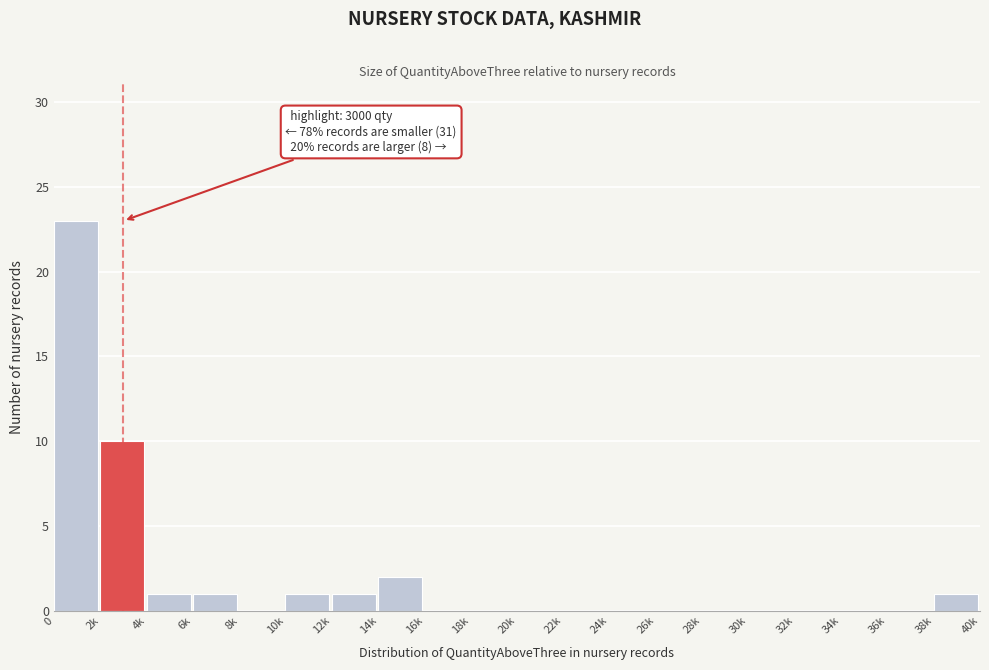

Reading left to right, what are all the values shown in this chart?

0=23	2k=10	4k=1	6k=1	8k=0	10k=1	12k=1	14k=2	16k=0	18k=0	20k=0	22k=0	24k=0	26k=0	28k=0	30k=0	32k=0	34k=0	36k=0	38k=1